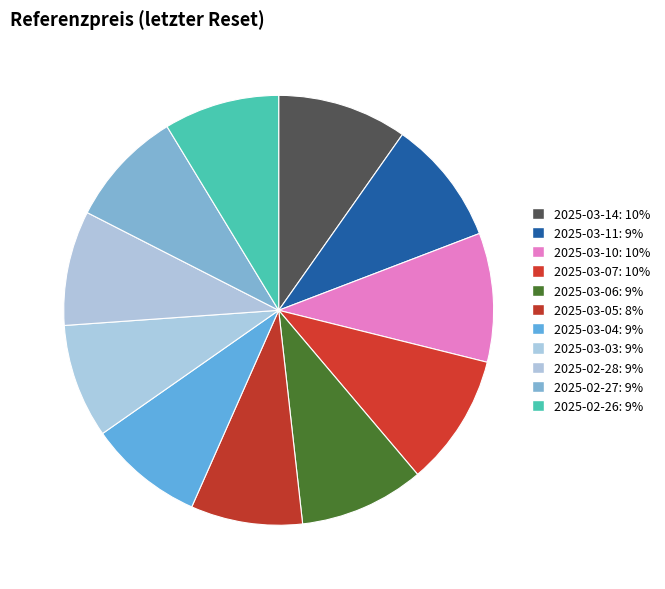

What portion of the pie excludes 2025-02-28?

91.4%